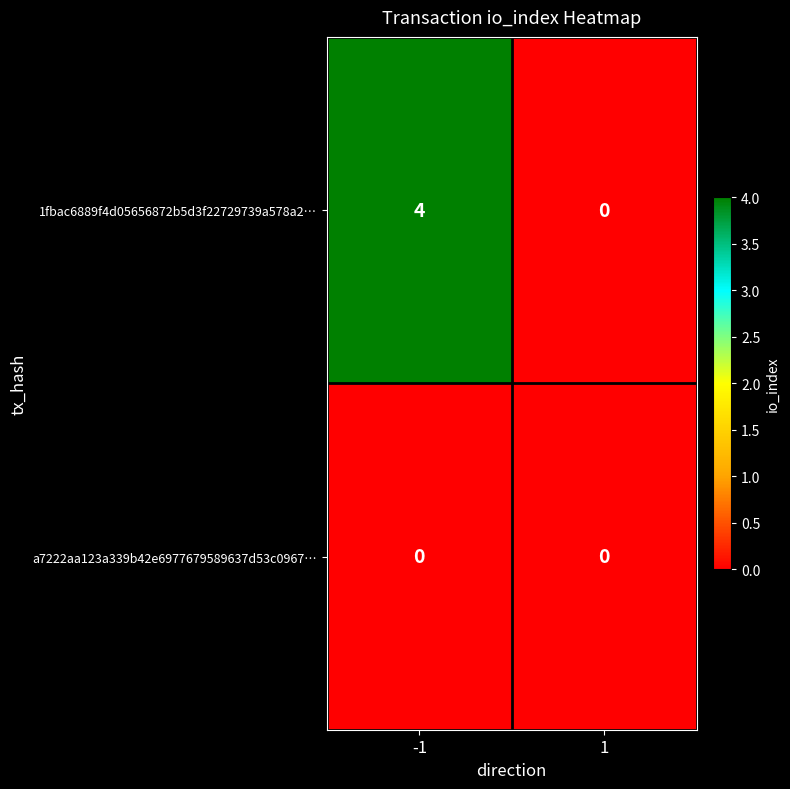

What is the greatest value displayed?

4